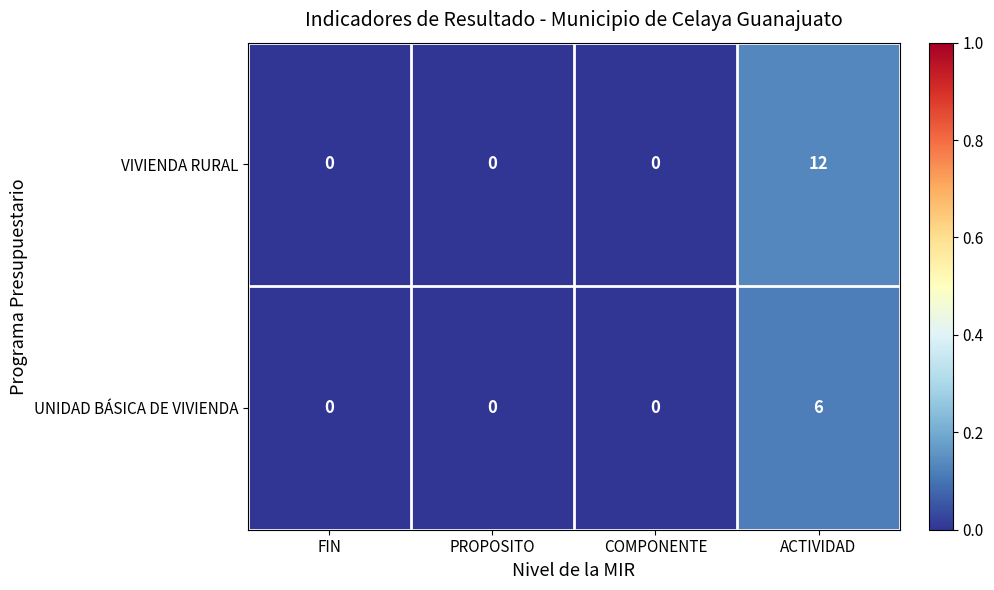

Which series has the widest spread of values?

VIVIENDA RURAL